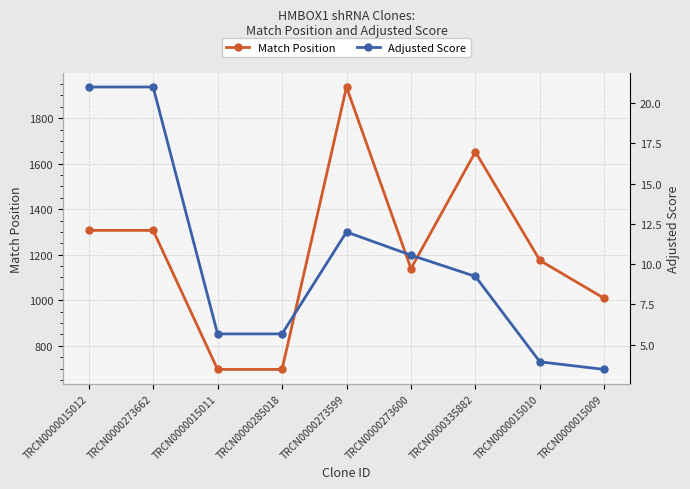

How many lines are shown in the chart?

2